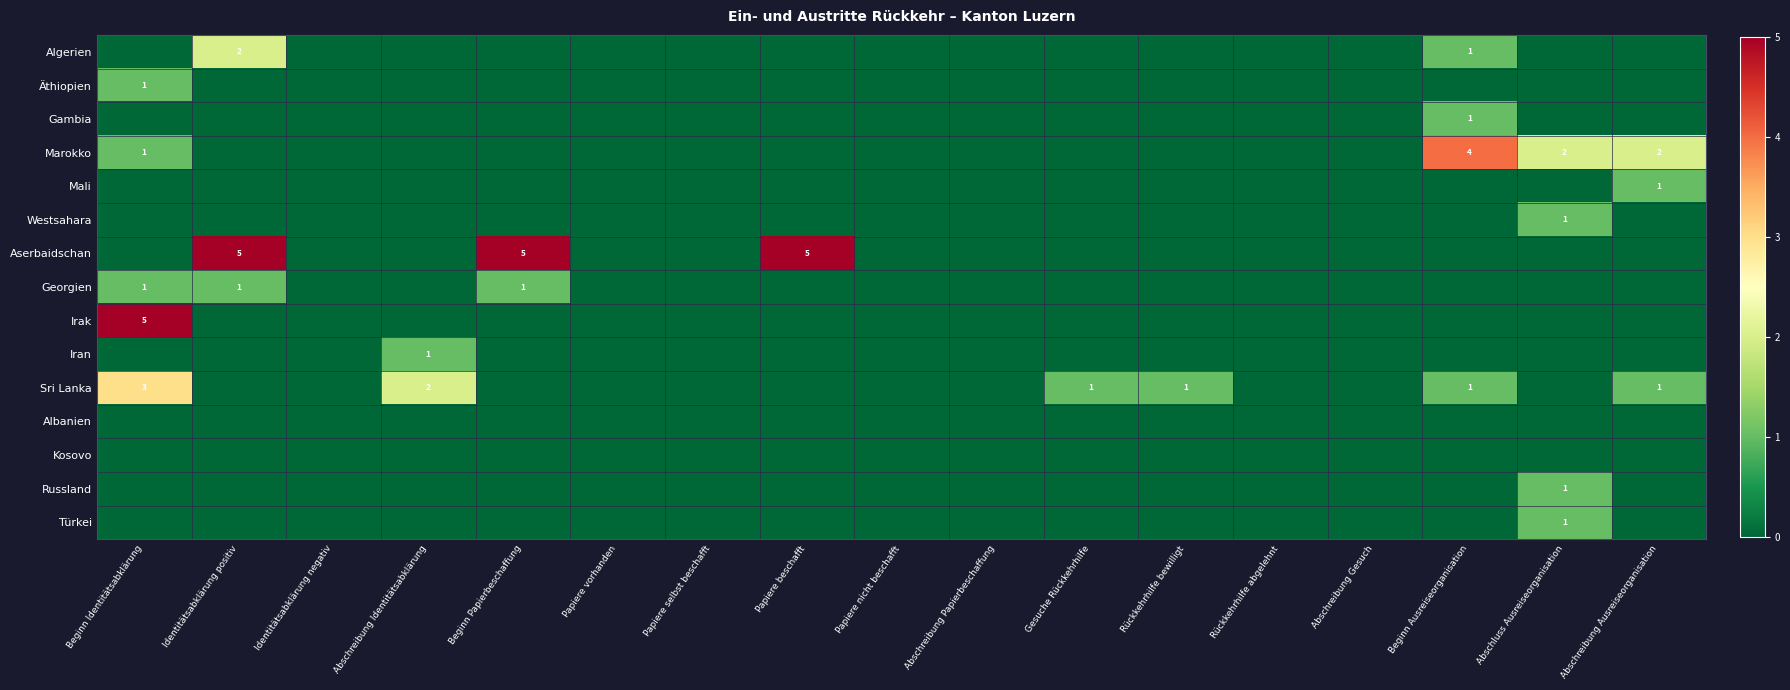

The Georgien series shows 1 at Beginn Identitätsabklärung. True or false?

True